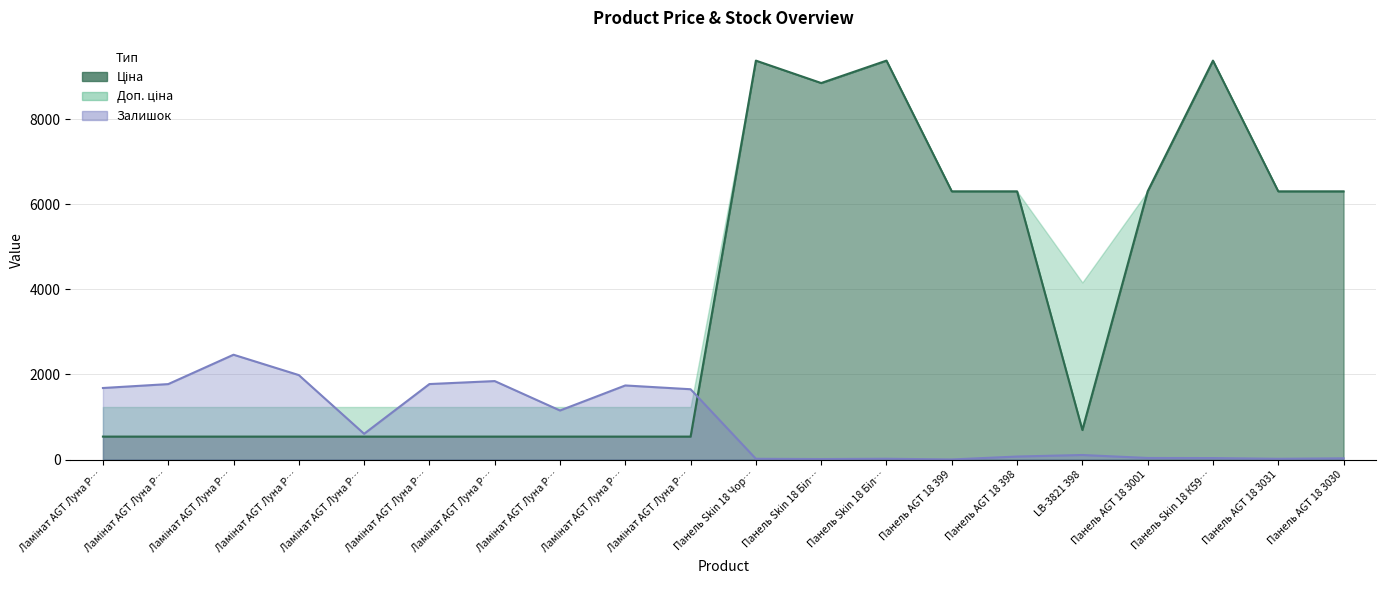

At which category is the sum across all series the highest?

Панель Skin 18 К59…